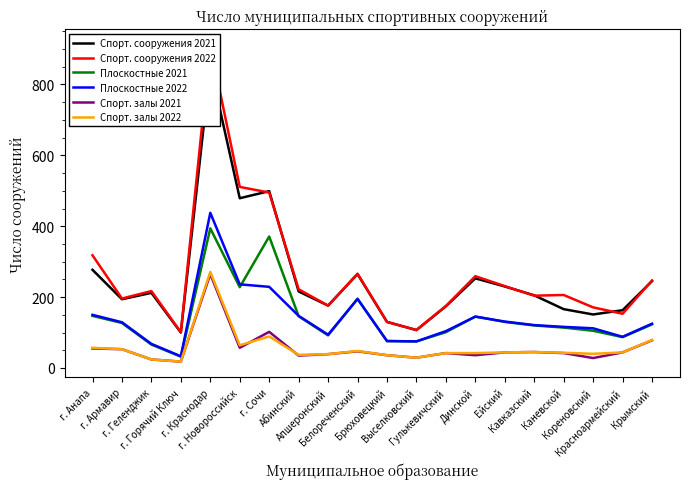

Reading left to right, list all the values displayed in this chart.

Спорт. сооружения 2021: г. Анапа=277	г. Армавир=194	г. Геленджик=212	г. Горячий Ключ=100	г. Краснодар=851	г. Новороссийск=479	г. Сочи=499	Абинский=216	Апшеронский=176	Белореченский=265	Брюховецкий=130	Выселковский=107	Гулькевичский=174	Динской=253	Ейский=230	Кавказский=205	Каневской=166	Кореновский=151	Красноармейский=163	Крымский=245
Спорт. сооружения 2022: г. Анапа=318	г. Армавир=196	г. Геленджик=217	г. Горячий Ключ=101	г. Краснодар=911	г. Новороссийск=511	г. Сочи=495	Абинский=222	Апшеронский=176	Белореченский=266	Брюховецкий=130	Выселковский=107	Гулькевичский=175	Динской=259	Ейский=231	Кавказский=204	Каневской=206	Кореновский=171	Красноармейский=153	Крымский=247
Плоскостные 2021: г. Анапа=147	г. Армавир=127	г. Геленджик=66	г. Горячий Ключ=32	г. Краснодар=394	г. Новороссийск=228	г. Сочи=371	Абинский=146	Апшеронский=92	Белореченский=195	Брюховецкий=76	Выселковский=75	Гулькевичский=101	Динской=145	Ейский=130	Кавказский=120	Каневской=114	Кореновский=105	Красноармейский=87	Крымский=123
Плоскостные 2022: г. Анапа=150	г. Армавир=129	г. Геленджик=68	г. Горячий Ключ=33	г. Краснодар=438	г. Новороссийск=236	г. Сочи=229	Абинский=147	Апшеронский=94	Белореченский=195	Брюховецкий=76	Выселковский=75	Гулькевичский=104	Динской=145	Ейский=131	Кавказский=121	Каневской=116	Кореновский=112	Красноармейский=88	Крымский=125
Спорт. залы 2021: г. Анапа=55	г. Армавир=53	г. Геленджик=24	г. Горячий Ключ=18	г. Краснодар=265	г. Новороссийск=57	г. Сочи=102	Абинский=35	Апшеронский=39	Белореченский=47	Брюховецкий=36	Выселковский=29	Гулькевичский=42	Динской=36	Ейский=44	Кавказский=45	Каневской=42	Кореновский=28	Красноармейский=44	Крымский=78
Спорт. залы 2022: г. Анапа=57	г. Армавир=53	г. Геленджик=24	г. Горячий Ключ=18	г. Краснодар=271	г. Новороссийск=64	г. Сочи=89	Абинский=37	Апшеронский=39	Белореченский=48	Брюховецкий=36	Выселковский=29	Гулькевичский=42	Динской=42	Ейский=44	Кавказский=45	Каневской=43	Кореновский=40	Красноармейский=44	Крымский=79